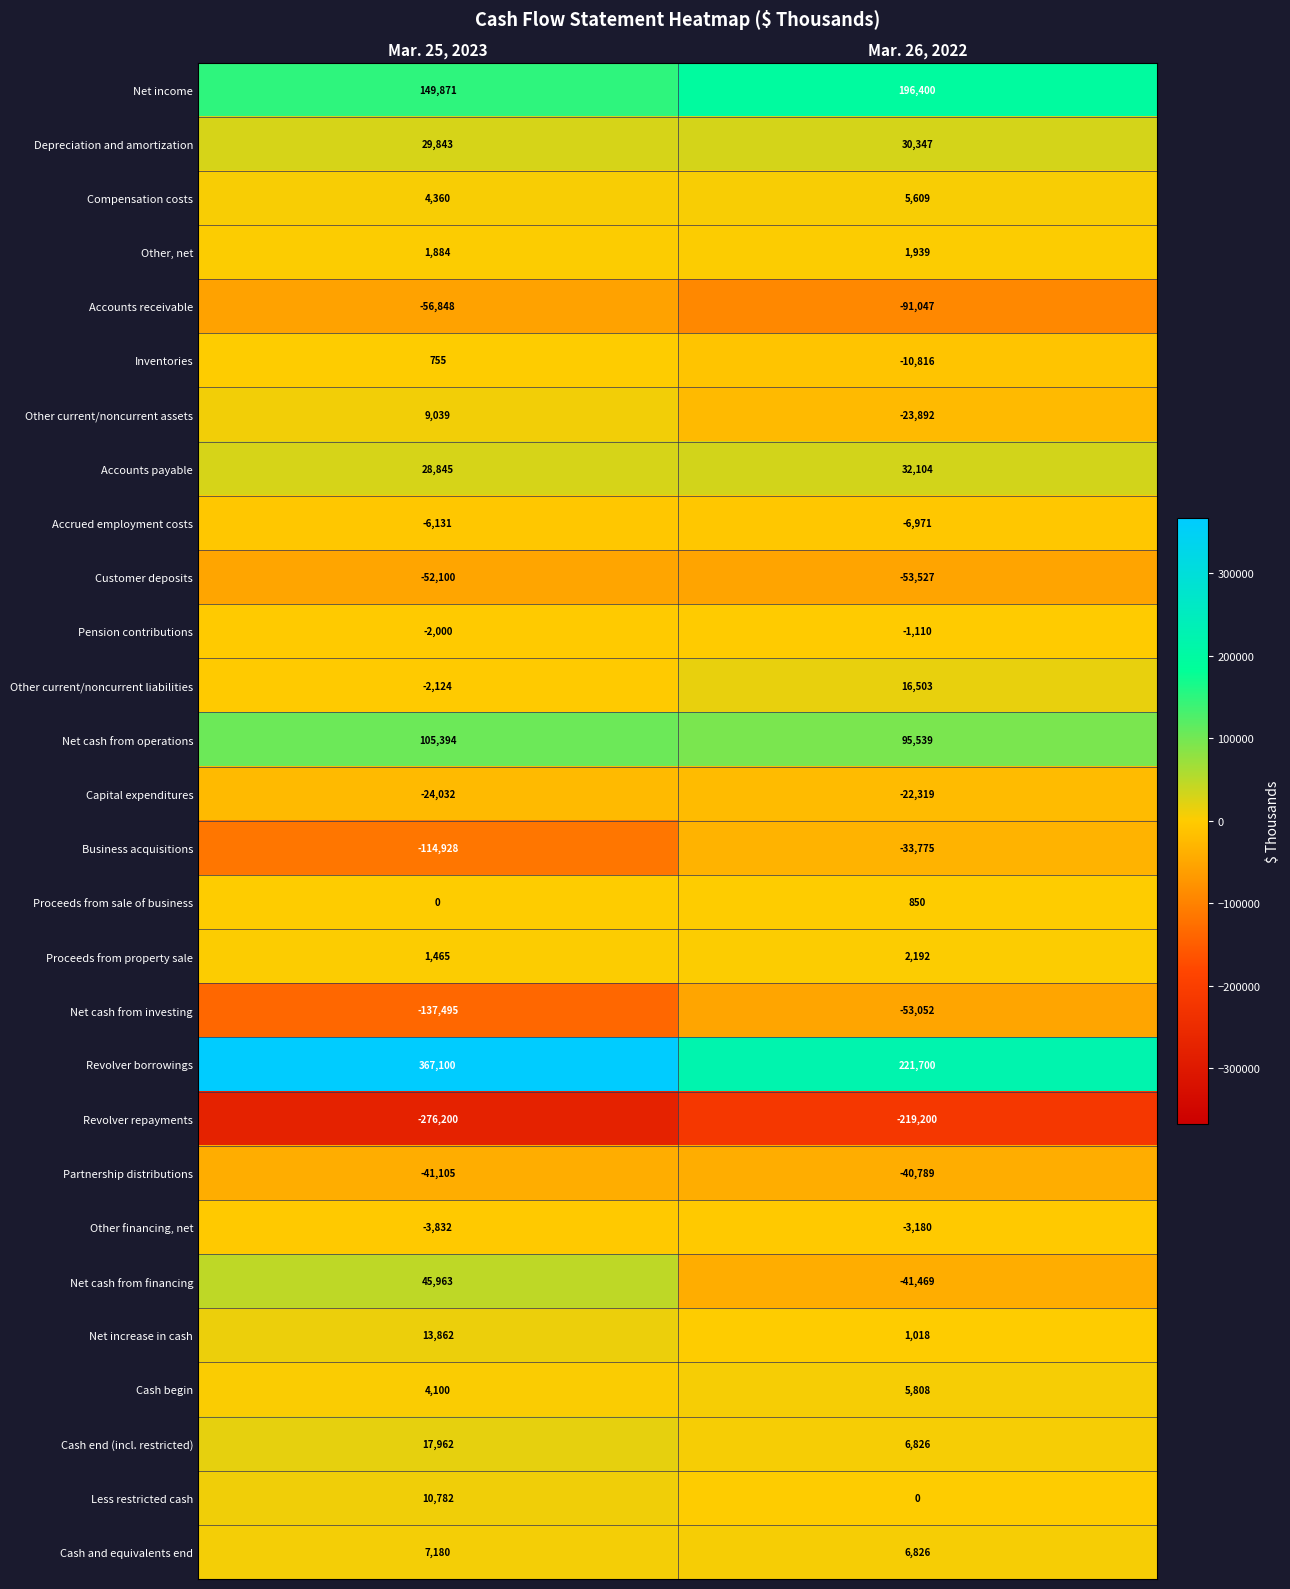

What is the average value of the Other current/noncurrent assets series?

-7426